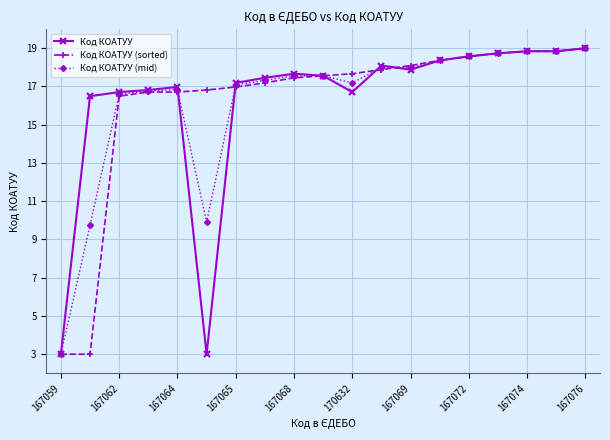

True or false: Код КОАТУУ has more than 0 points higher than both neighbors.

True